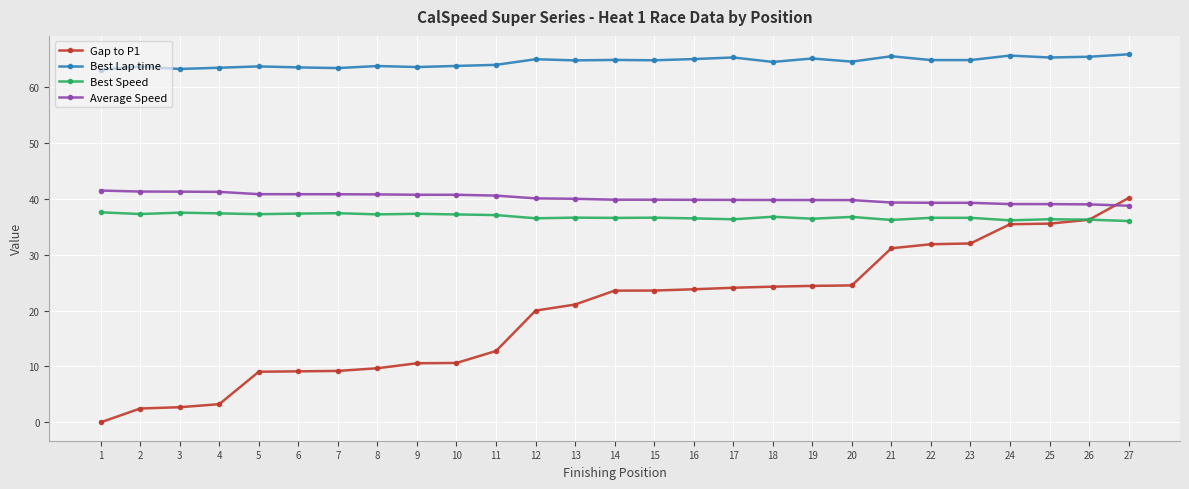

Between 5 and 19, which series saw the biggest shift?

Gap to P1